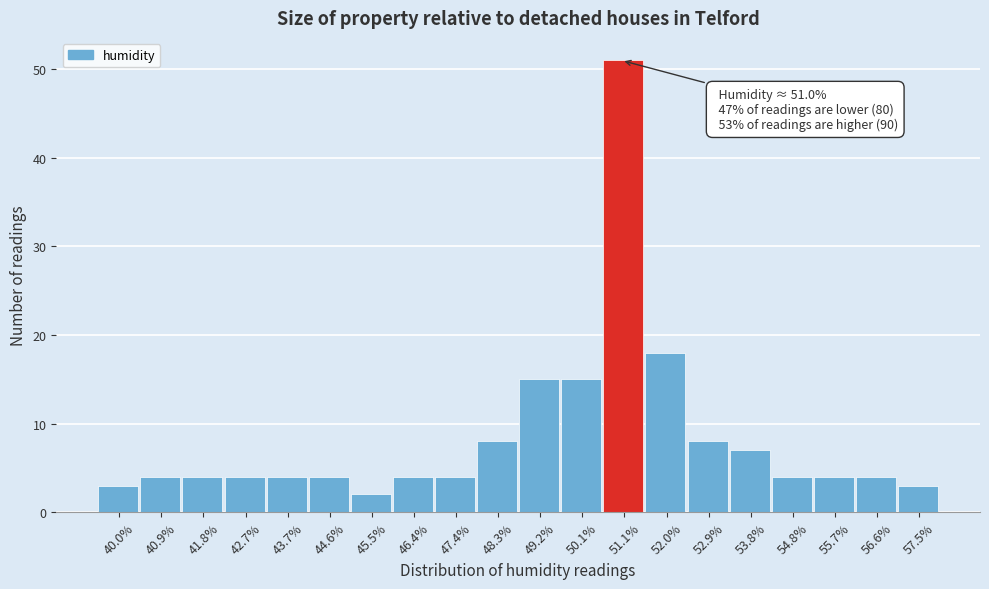

Which range on the x-axis has the tallest bar?

50.6 to 51.5